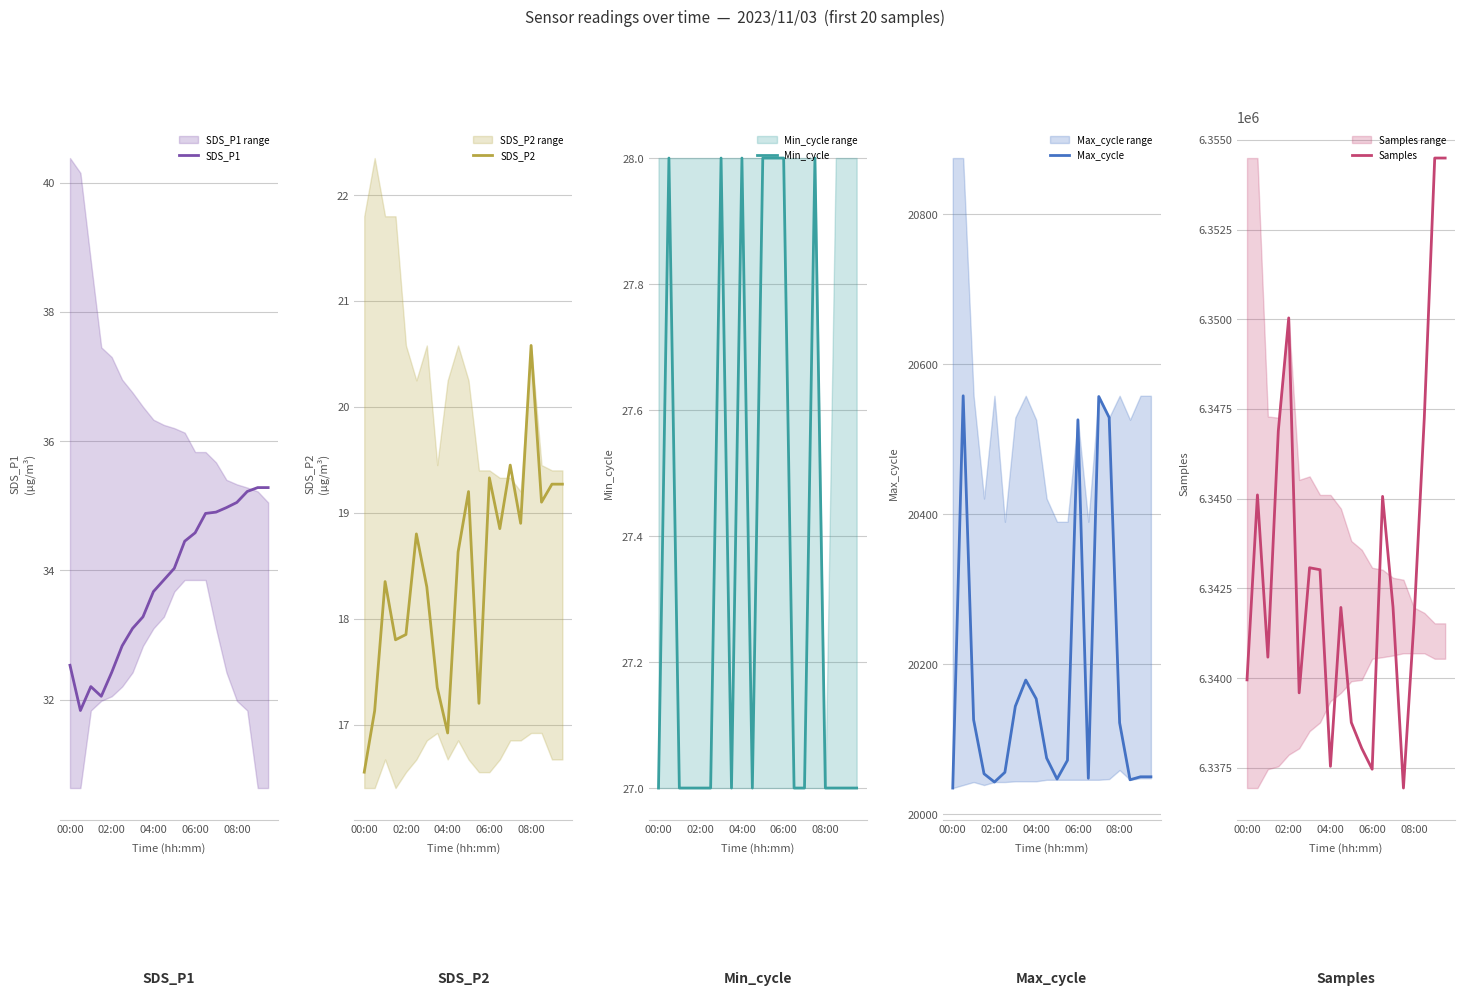

True or false: Min_cycle and SDS_P1 intersect in this chart.

False